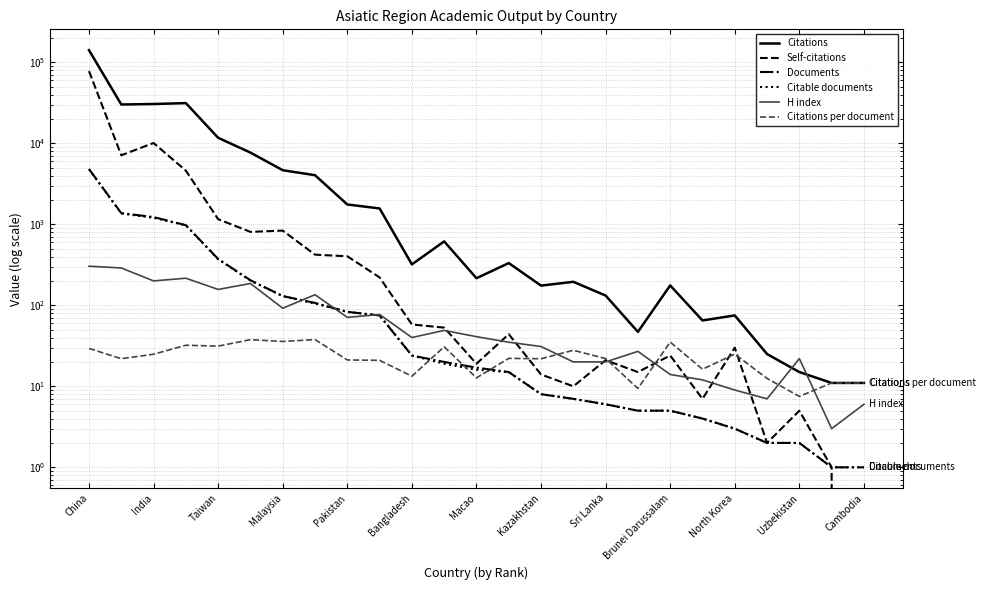

What is the difference between the second highest and minimum values in the Citations per document series?

30.1